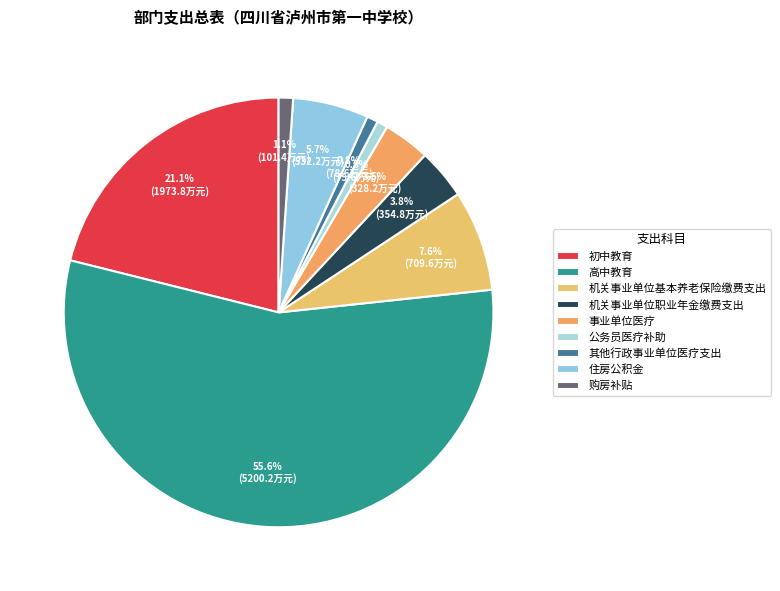

Between 初中教育 and 住房公积金, which is larger?

初中教育